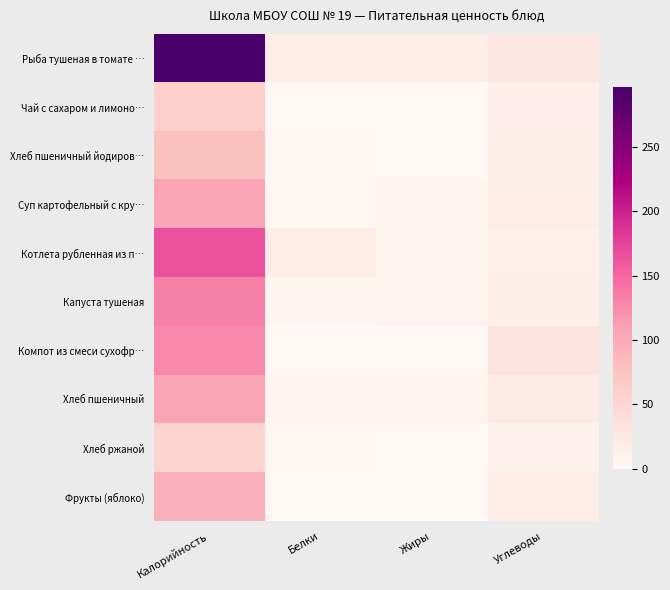

Reading right to left, transcribe all the data shown in this chart.

Рыба тушеная в томате …: Углеводы=28.1	Жиры=16.9	Белки=17.1	Калорийность=296.9
Чай с сахаром и лимоно…: Углеводы=15.2	Жиры=0.0	Белки=0.1	Калорийность=60.0
Хлеб пшеничный йодиров…: Углеводы=14.9	Жиры=0.9	Белки=2.3	Калорийность=78.6
Суп картофельный с кру…: Углеводы=17.3	Жиры=2.9	Белки=2.1	Калорийность=104.3
Котлета рубленная из п…: Углеводы=13.3	Жиры=4.5	Белки=17.7	Калорийность=165.6
Капуста тушеная: Углеводы=15.0	Жиры=6.2	Белки=3.5	Калорийность=131.3
Компот из смеси сухофр…: Углеводы=31.8	Жиры=0.0	Белки=0.4	Калорийность=126.4
Хлеб пшеничный: Углеводы=19.9	Жиры=5.4	Белки=3.1	Калорийность=104.8
Хлеб ржаной: Углеводы=10.3	Жиры=0.4	Белки=2.0	Калорийность=54.3
Фрукты (яблоко): Углеводы=19.6	Жиры=0.8	Белки=0.8	Калорийность=94.0